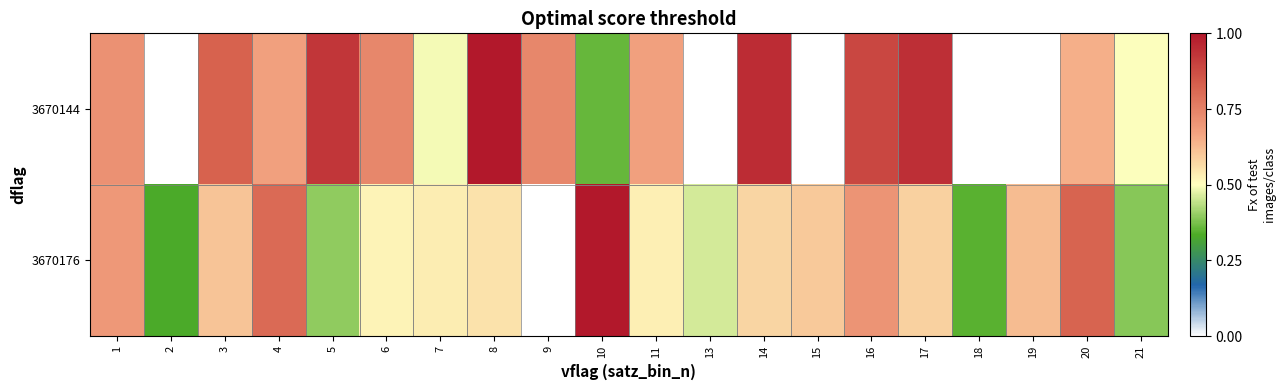

What is the sum of the 3670144 values at 5 and 8?

1.9